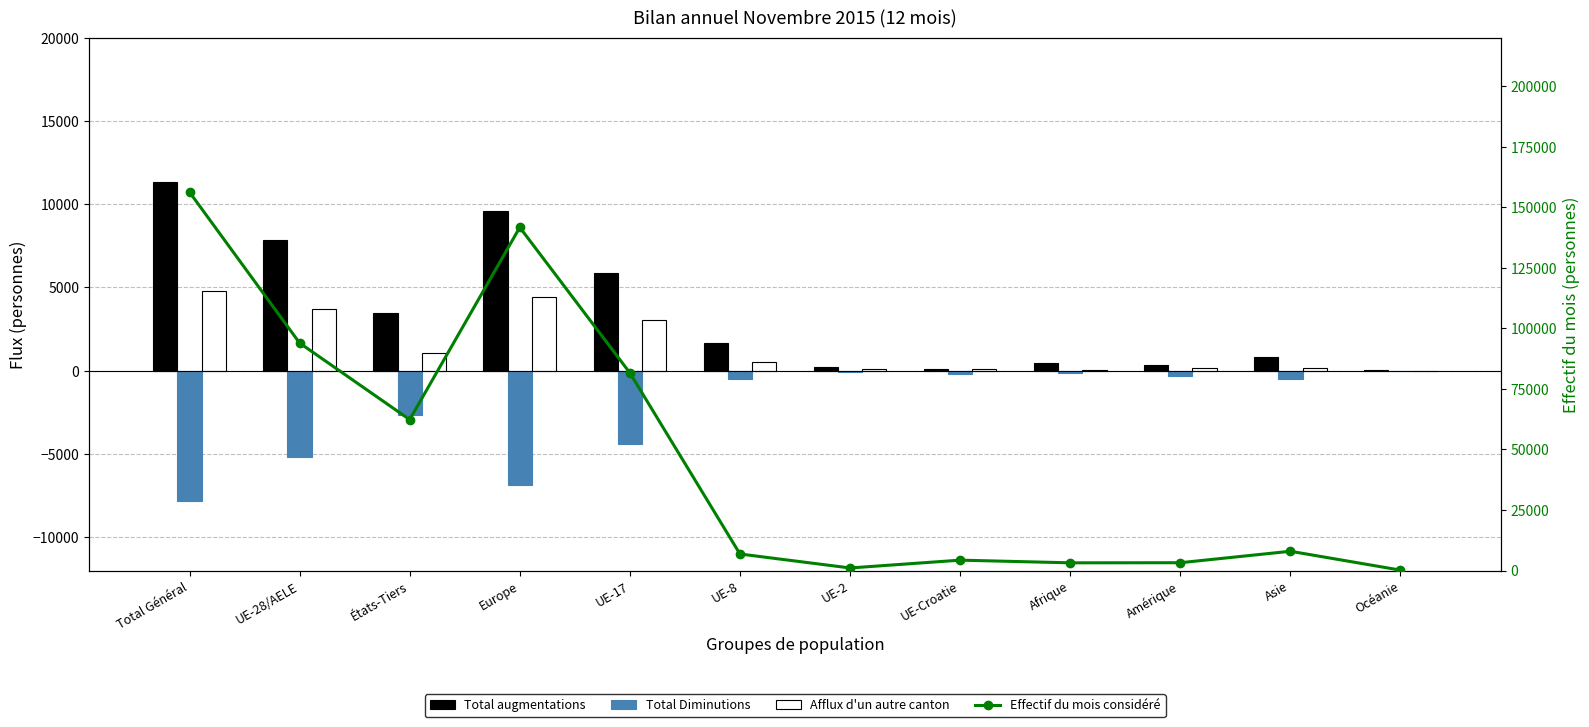

What is the highest value of the Afflux d'un autre canton series?

4782